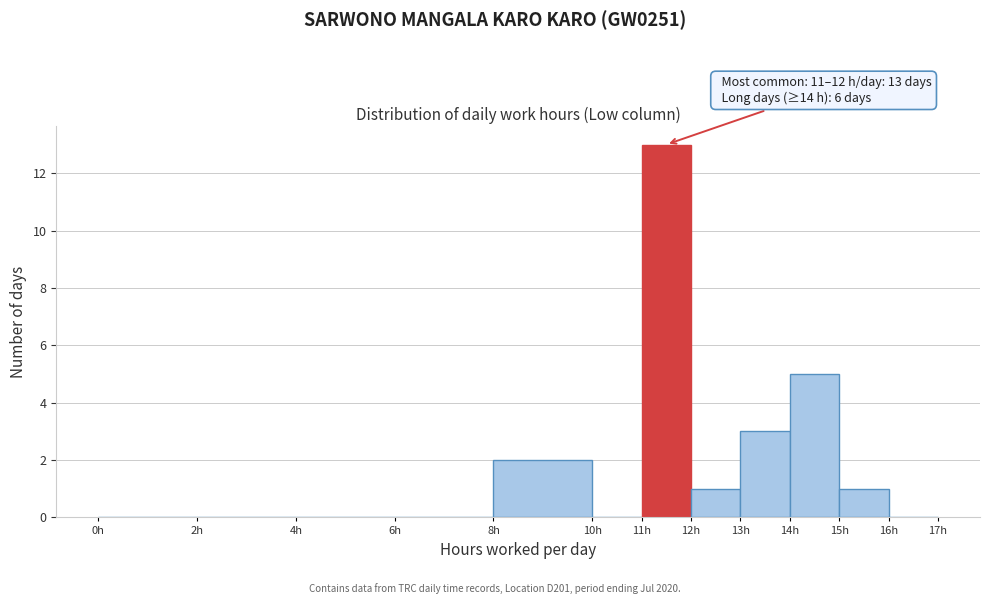

Which range on the x-axis has the tallest bar?

11 to 12